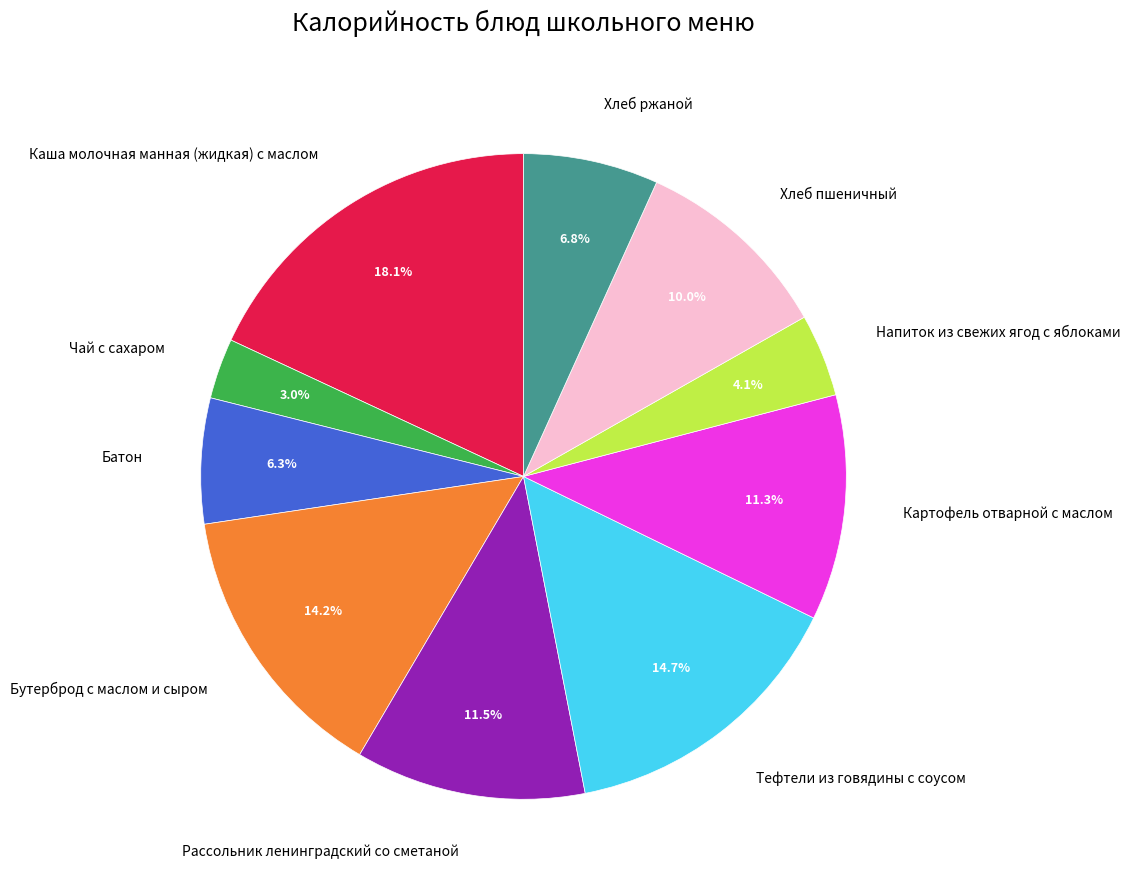

How many segments does this pie chart have?

10